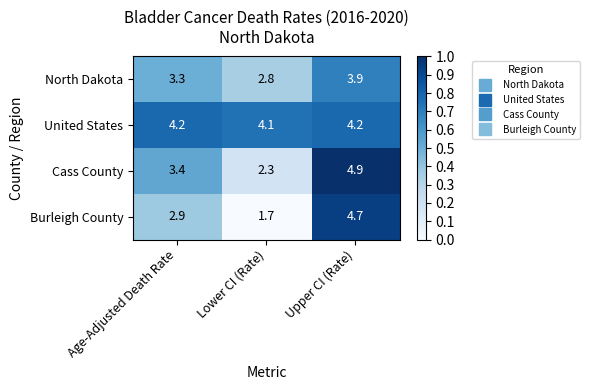

Which series changed the most between Age-Adjusted Death Rate and Lower CI (Rate)?

Burleigh County